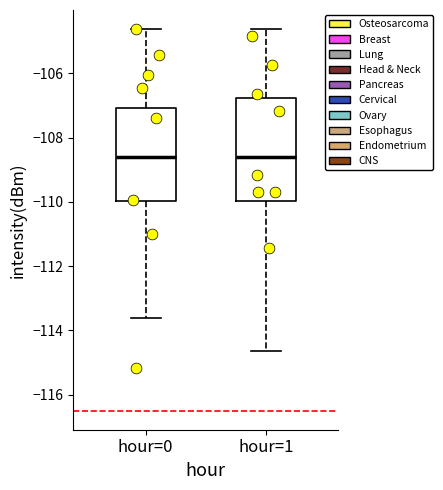

Comparing the boxes themselves (not the whiskers), which one is the tallest?

hour=1